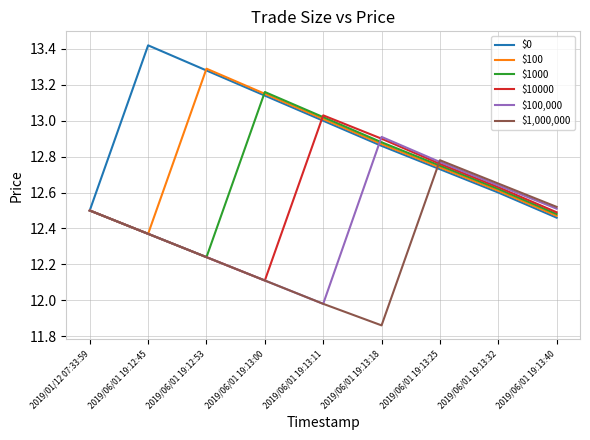

At which label is $0 closest to 12?

2019/06/01 19:13:40